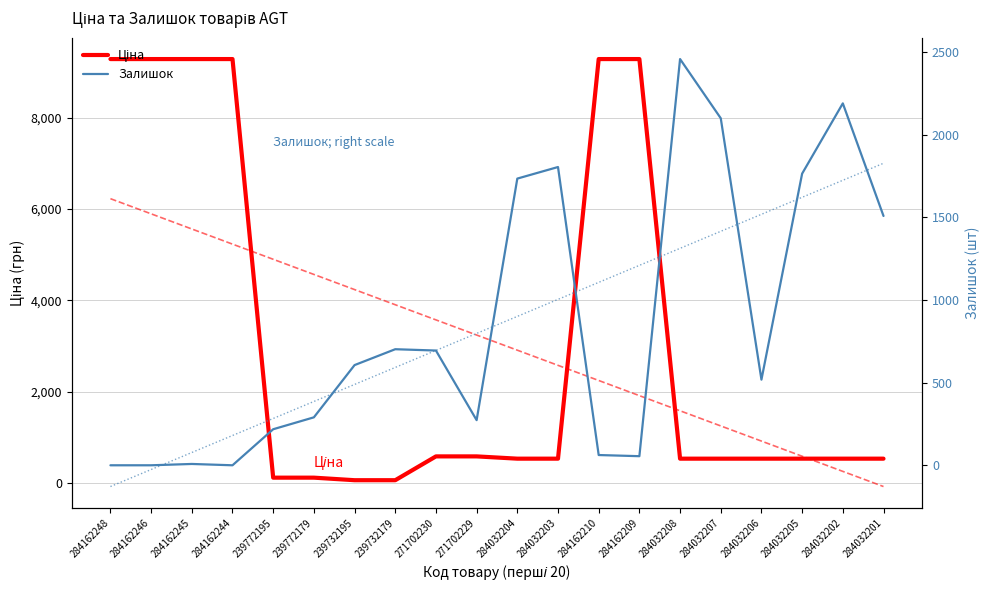

At which category is the sum across all series the highest?

284162248